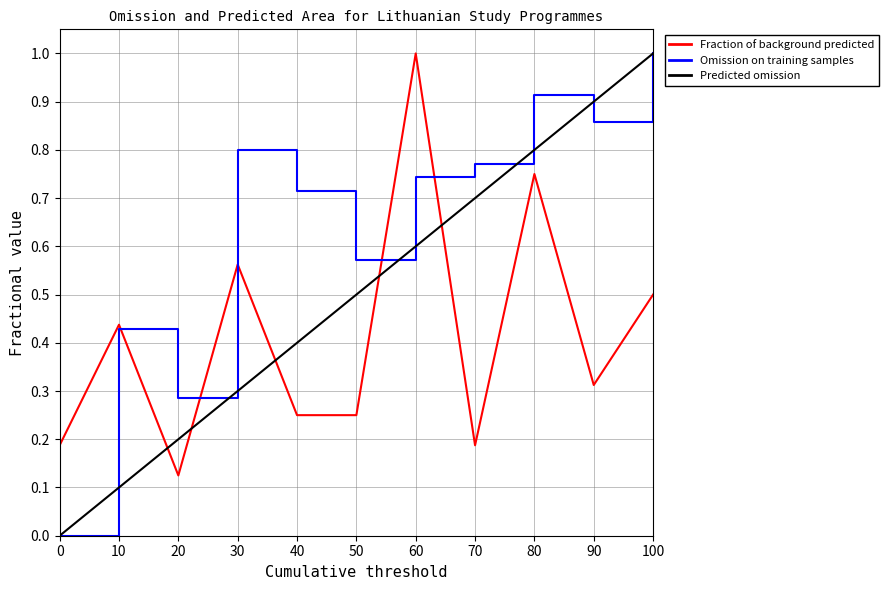

Rank the series by their average value, from lowest to highest.

Fraction of background predicted, Predicted omission, Omission on training samples